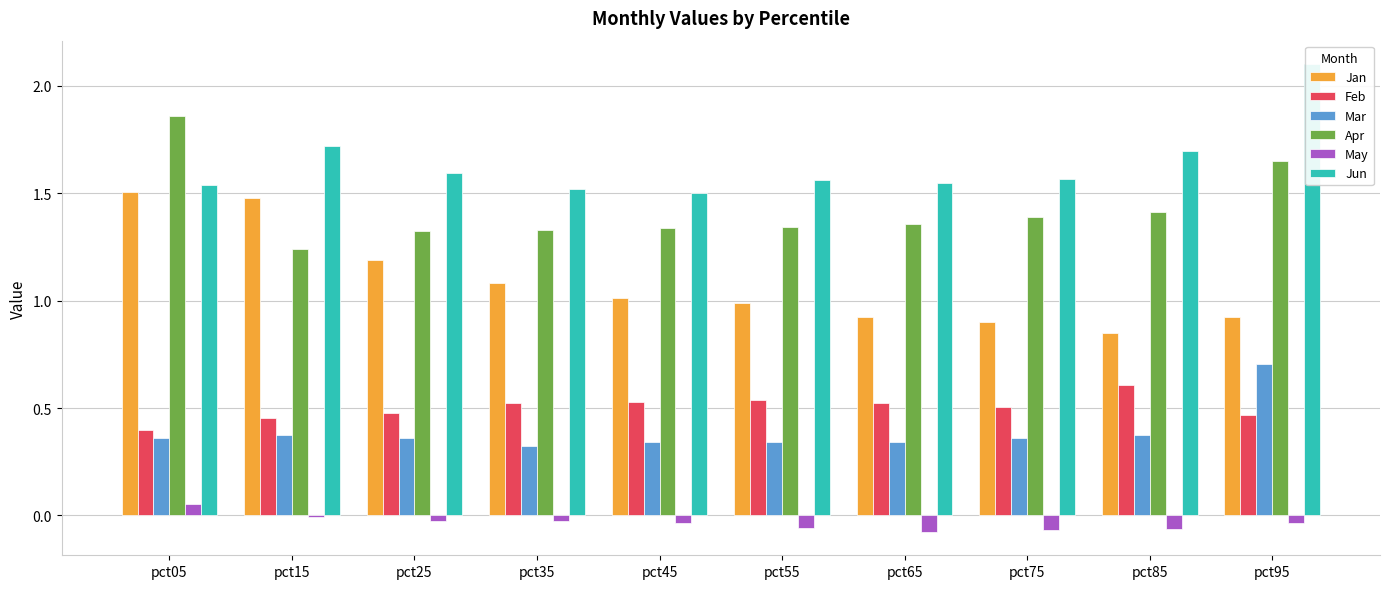

What is the sum of the Apr values at pct95 and pct15?

2.9